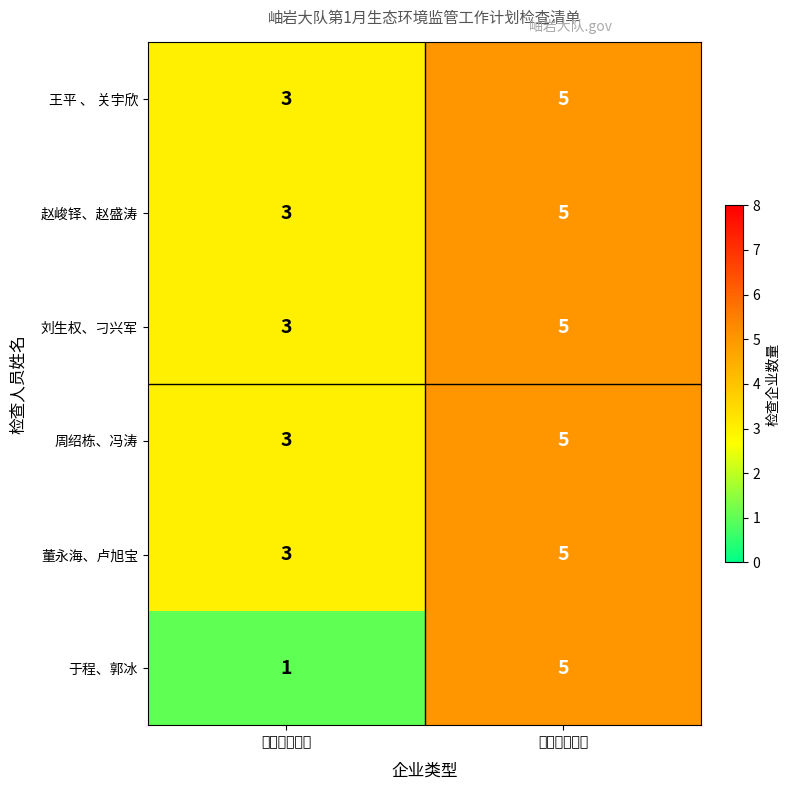

Between 重点监管对象 and 一般监管对象, which series saw the biggest shift?

于程、郭冰